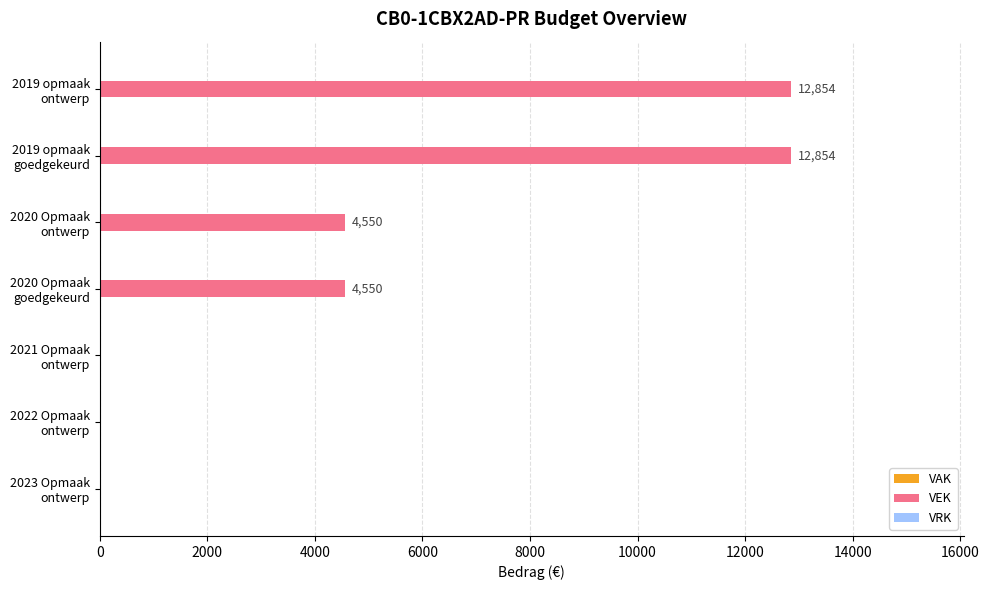

What is the greatest value displayed?

12854